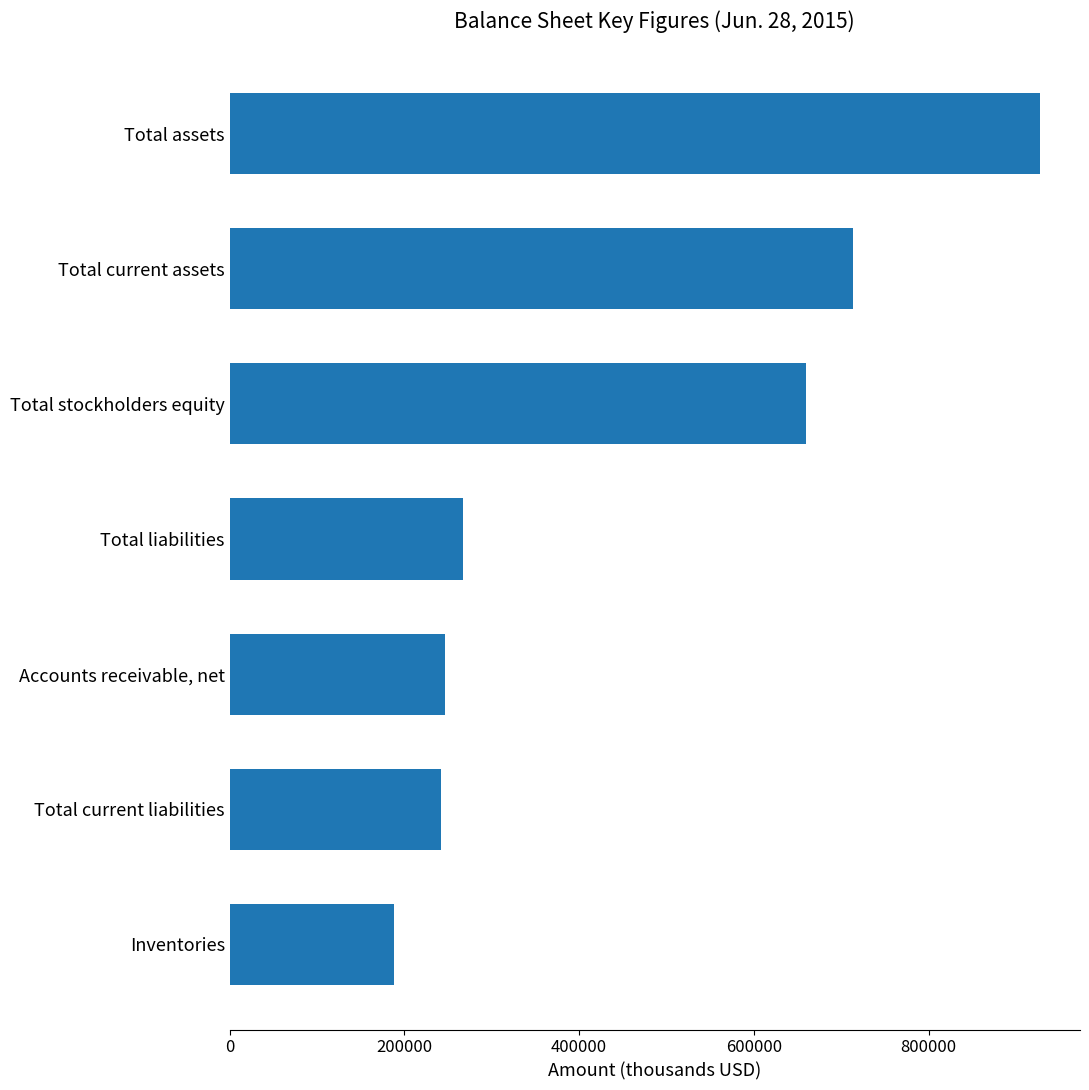

How many bars are there in total?

7